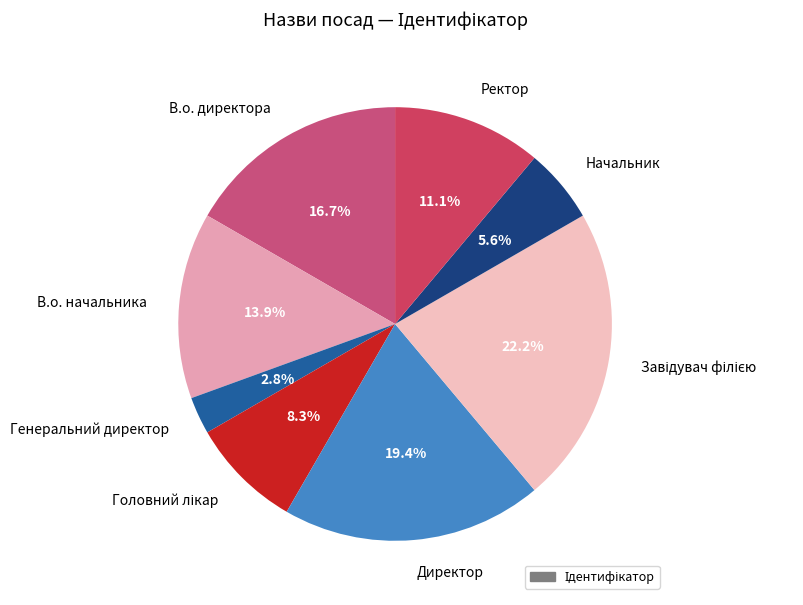

Combined, do Ректор and Директор account for over 50%?

No